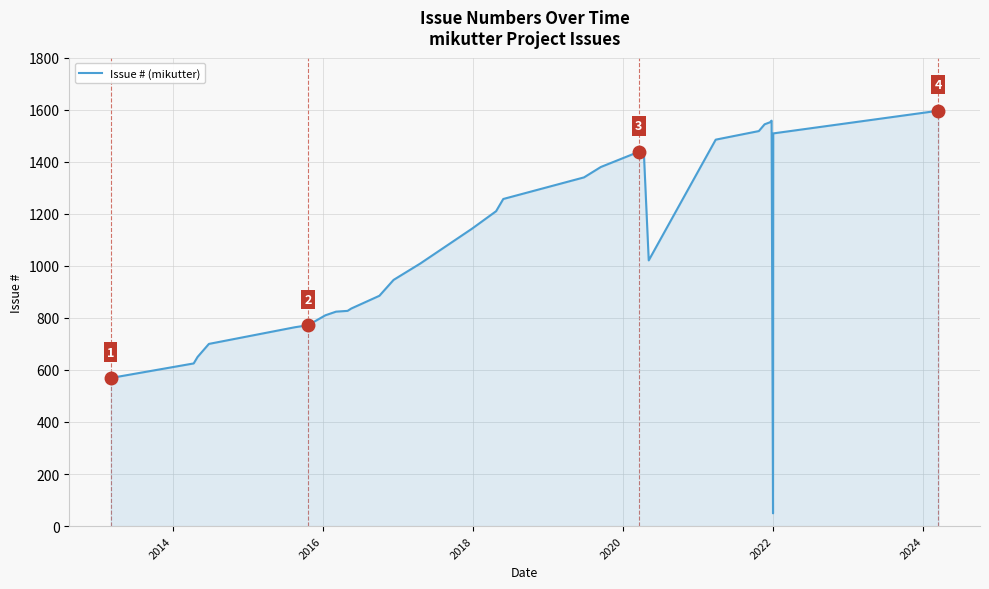

What is the difference between the maximum and minimum values?

1548